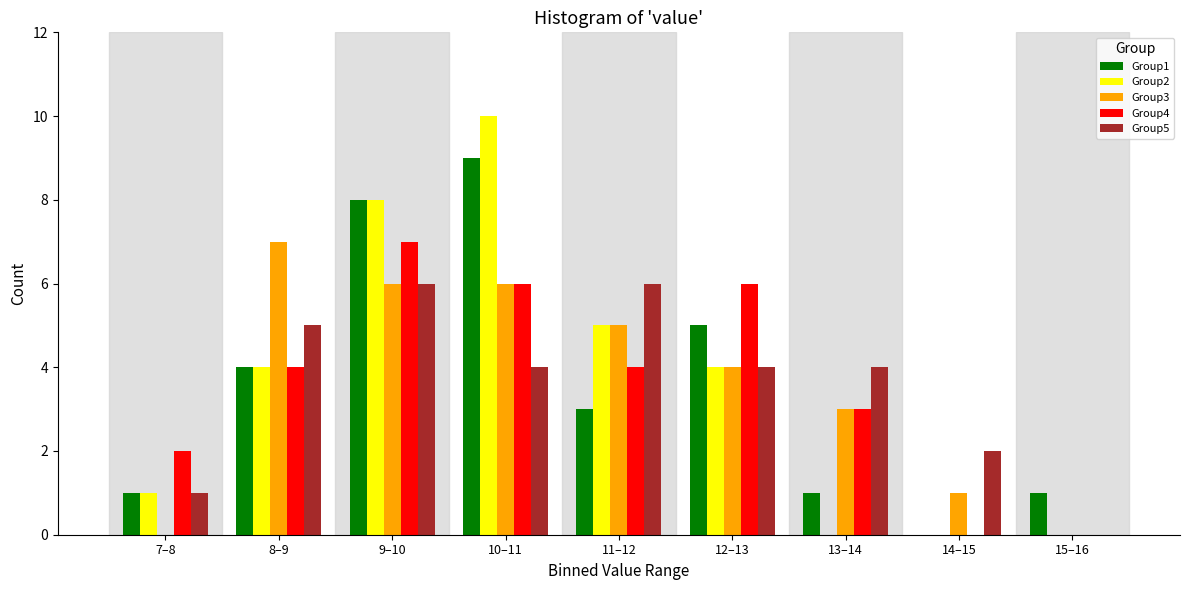

The value of Group2 at 10–11 is 15. True or false?

False